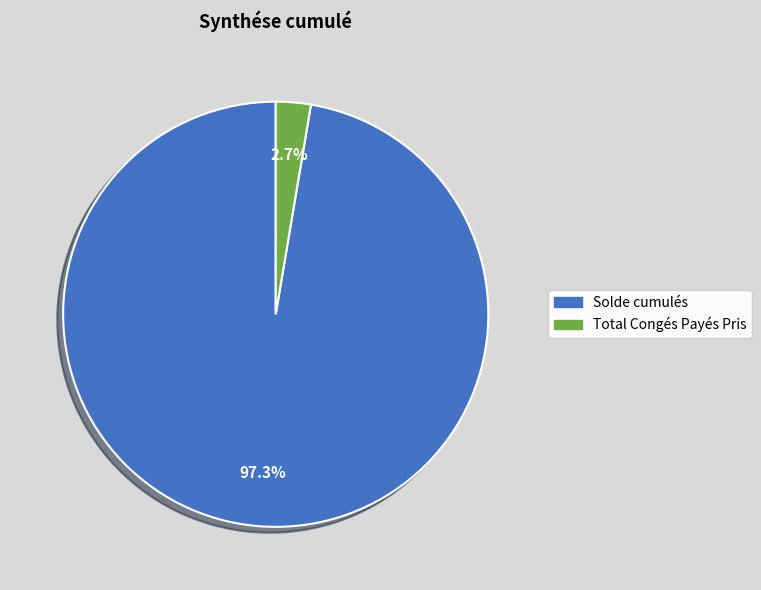

What is the total percentage of Total Congés Payés Pris and Solde cumulés?

100.0%